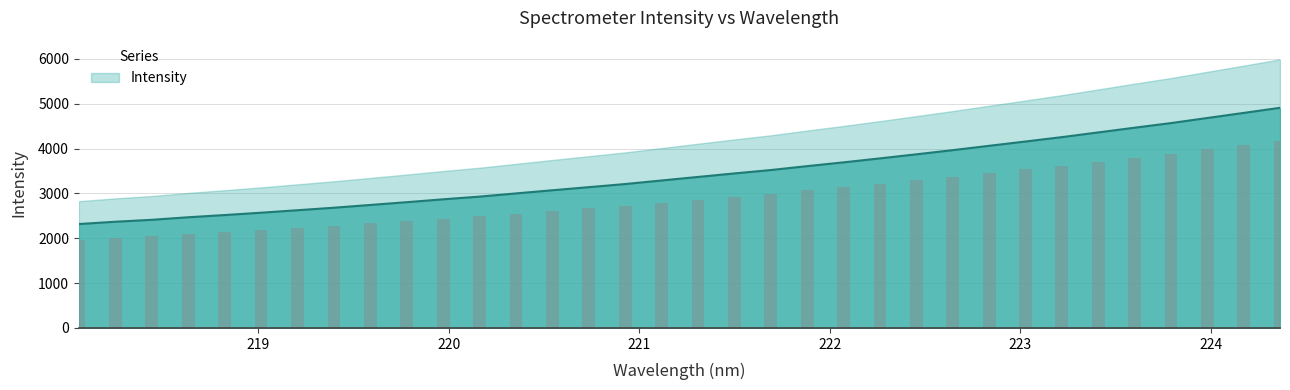

What is the label of the 28th bar from the left?

223.2172